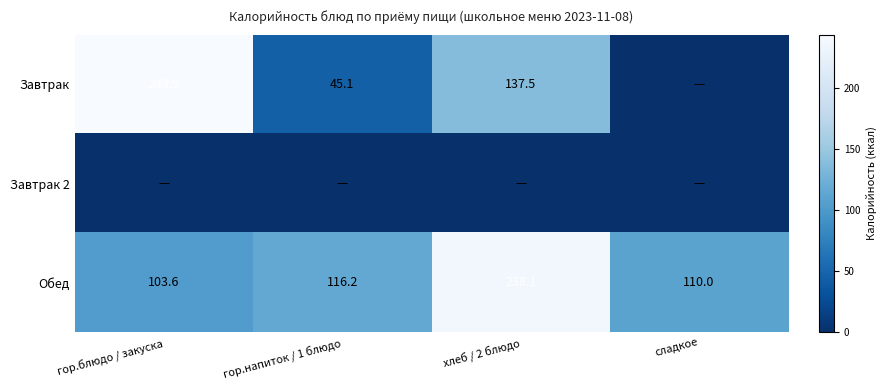

What is the difference between the highest and lowest values at гор.напиток / 1 блюдо?

116.2